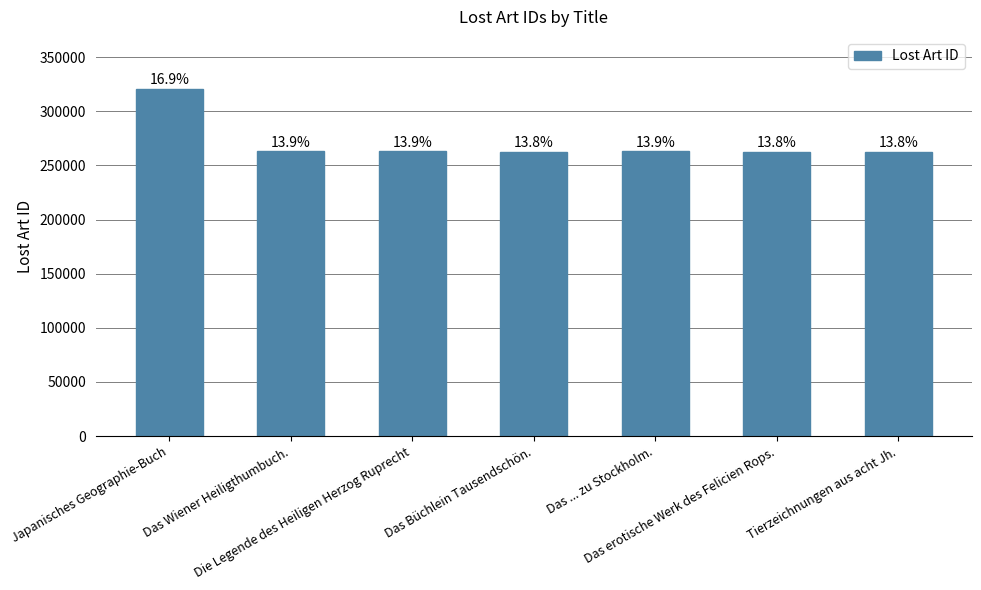

How many bars are there in total?

7